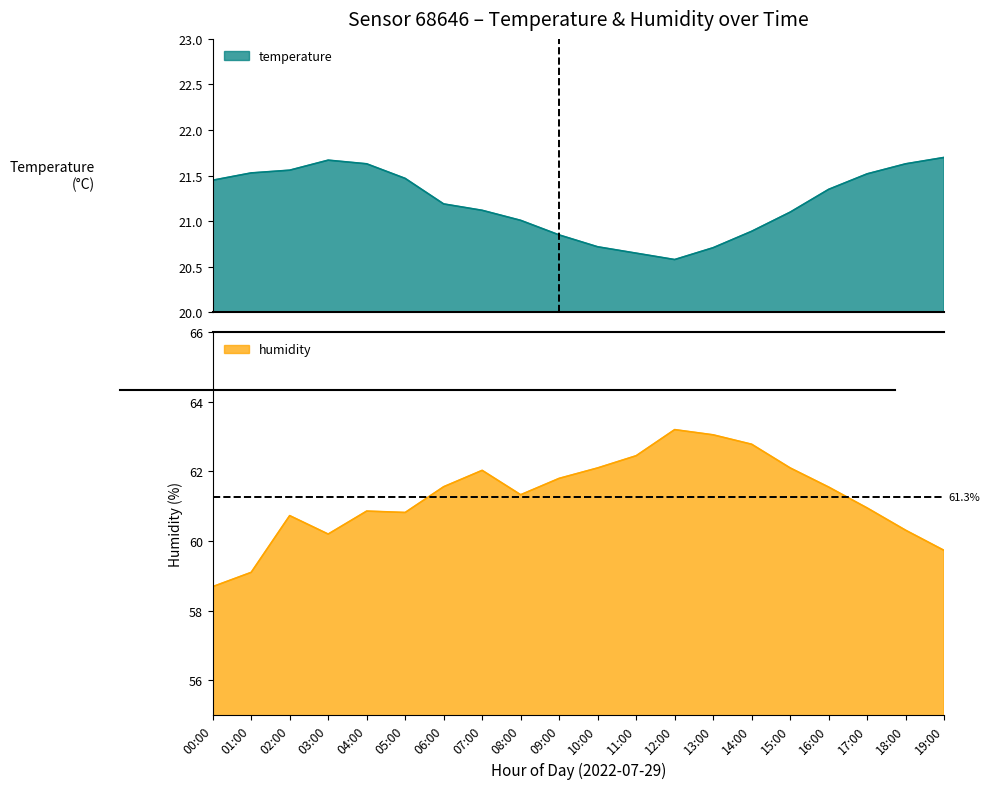

Is it true that temperature equals 21.6 at 02:00?

True